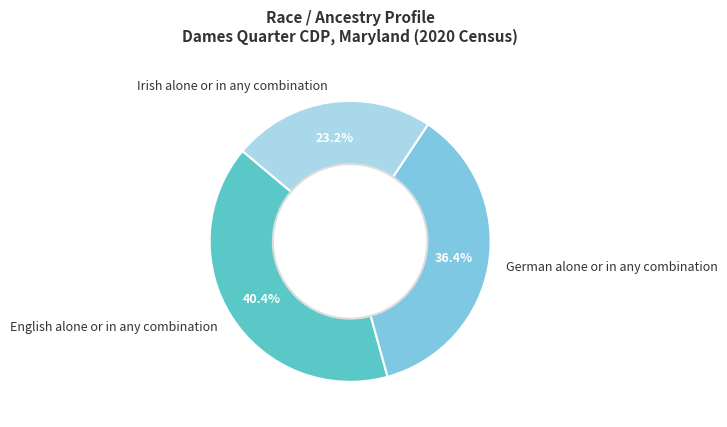

Rank the categories by value from lowest to highest.

Irish alone or in any combination, German alone or in any combination, English alone or in any combination